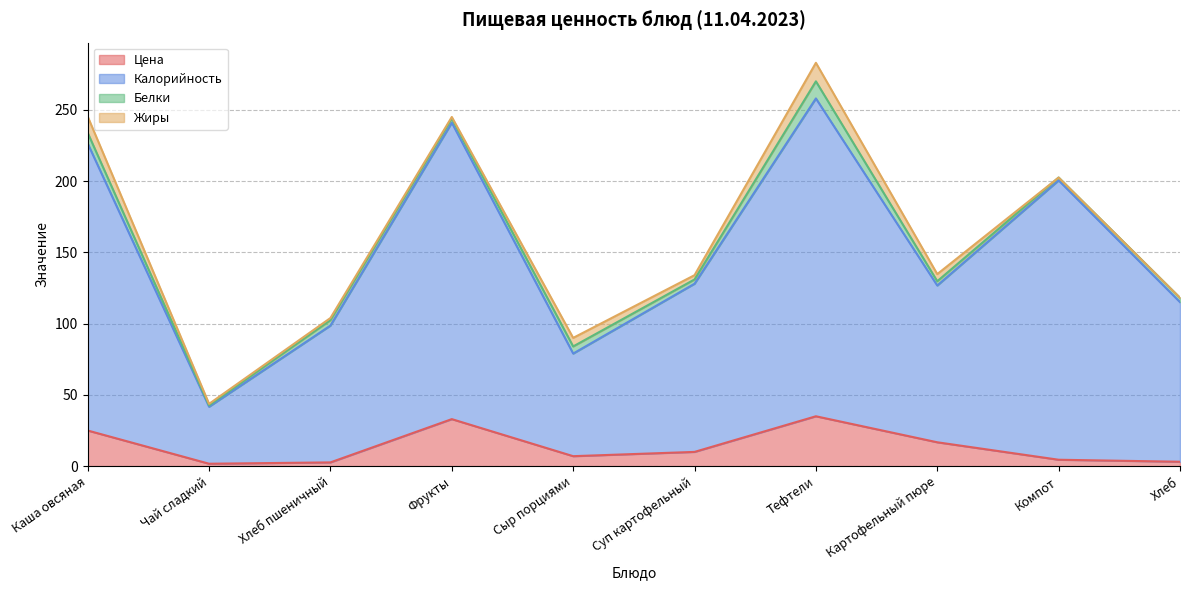

What are all the series names shown in the legend?

Цена, Калорийность, Белки, Жиры